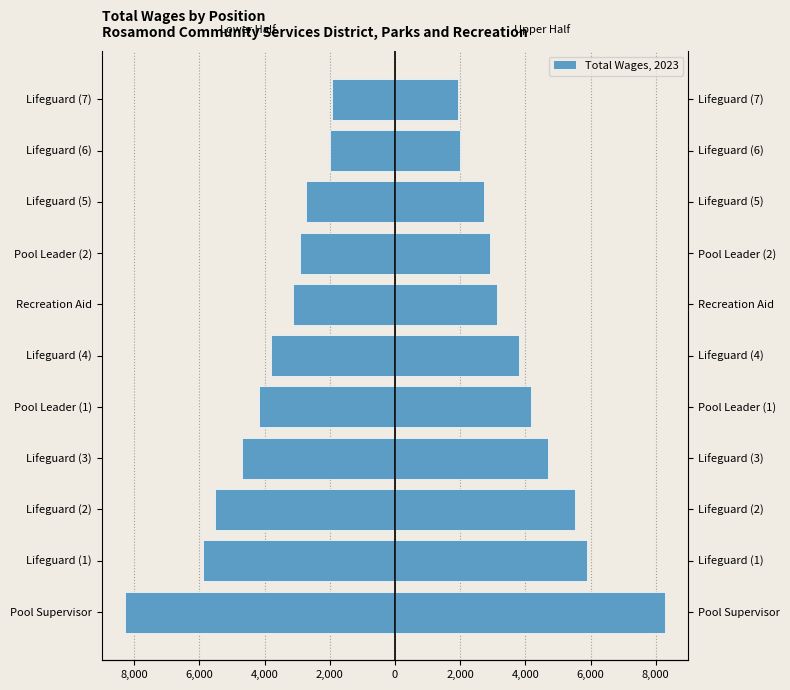

How many bars are there in each group?

2